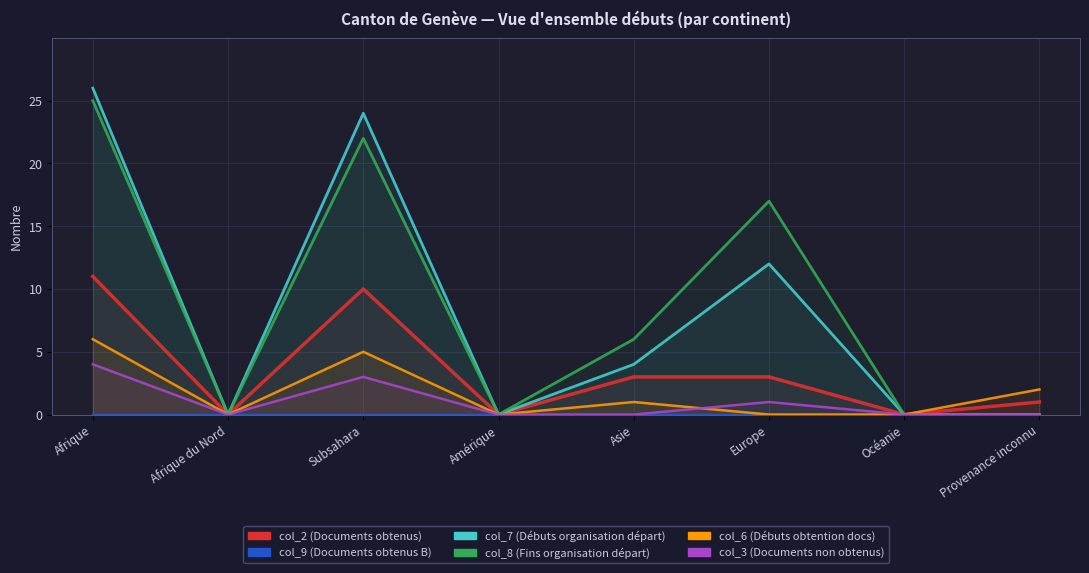

Reading left to right, extract all data points from this chart.

col_2 (Documents obtenus): 11	0	10	0	3	3	0	1
col_9 (Documents obtenus B): 0	0	0	0	0	0	0	0
col_7 (Débuts organisation départ): 26	0	24	0	4	12	0	0
col_8 (Fins organisation départ): 25	0	22	0	6	17	0	0
col_6 (Débuts obtention docs): 6	0	5	0	1	0	0	2
col_3 (Documents non obtenus): 4	0	3	0	0	1	0	0